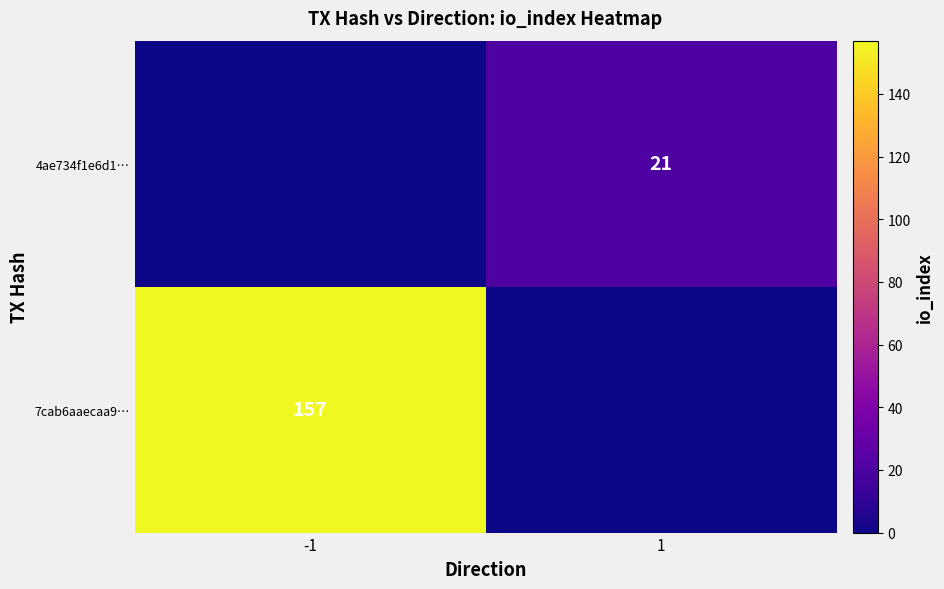

The 4ae734f1e6d1… series shows 13 at 1. True or false?

False